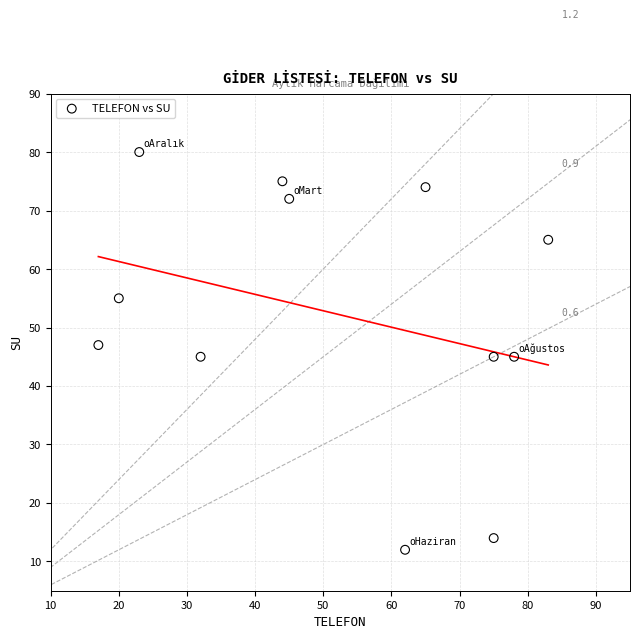

What is the average Y value?

52